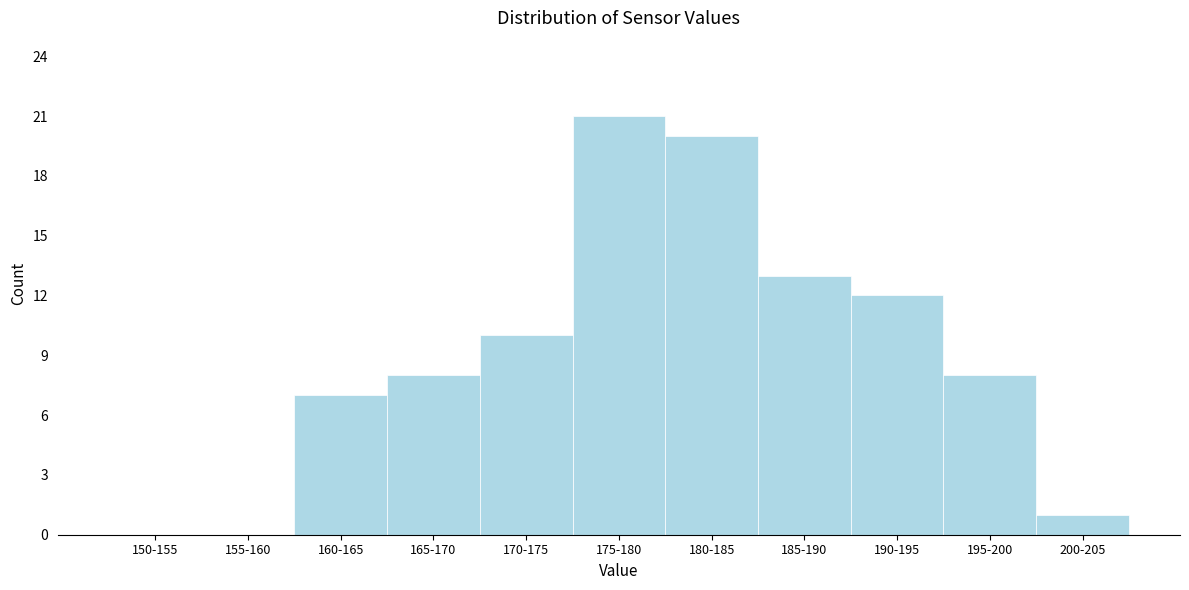

Reading left to right, extract all data points from this chart.

150-155=0	155-160=0	160-165=7	165-170=8	170-175=10	175-180=21	180-185=20	185-190=13	190-195=12	195-200=8	200-205=1